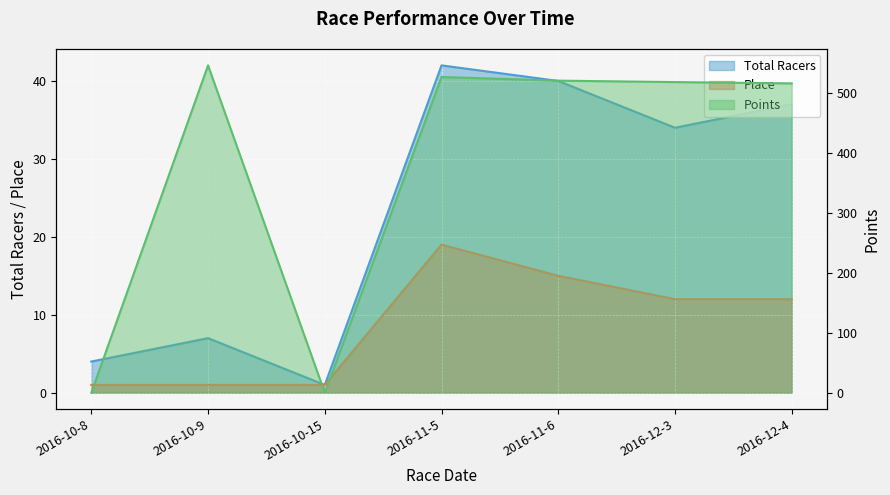

Between 2016-10-8 and 2016-11-5, which series saw the biggest shift?

Points